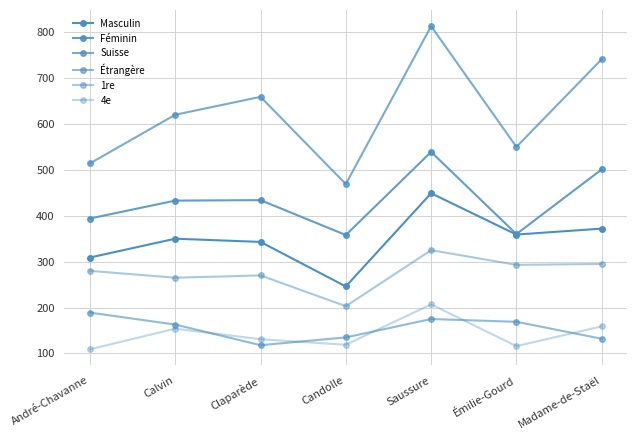

Is this an area chart (filled region under the line)?

No